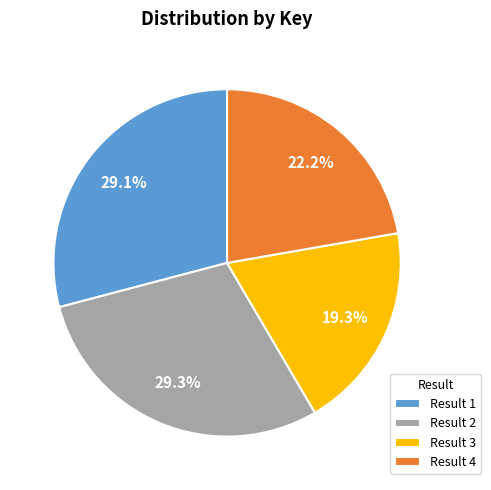

Does Result 3 account for over 50% of the chart?

No